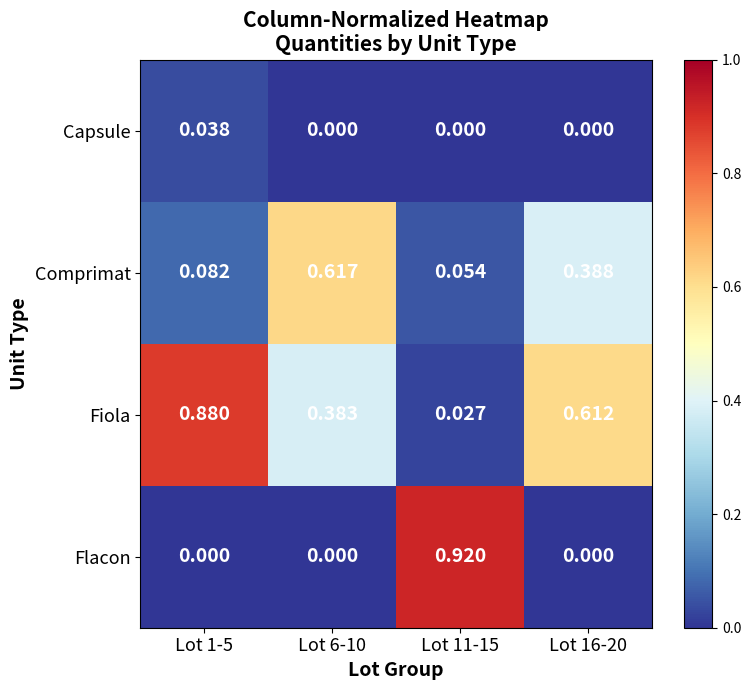

Which series has the largest range (max minus min)?

Flacon